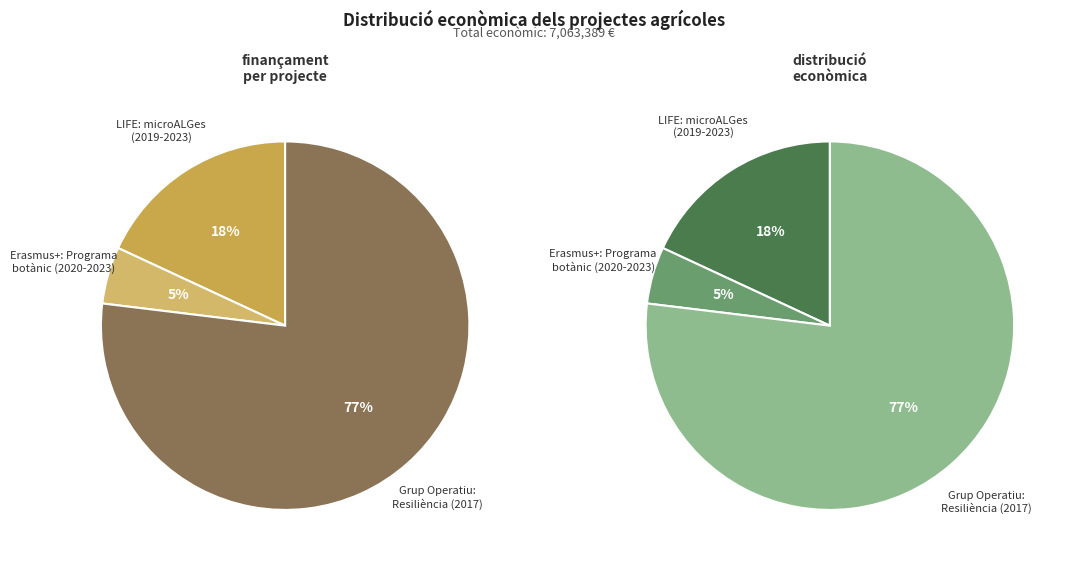

What portion of the pie excludes Grup Operatiu:
Resiliència (2017)?

23.1%